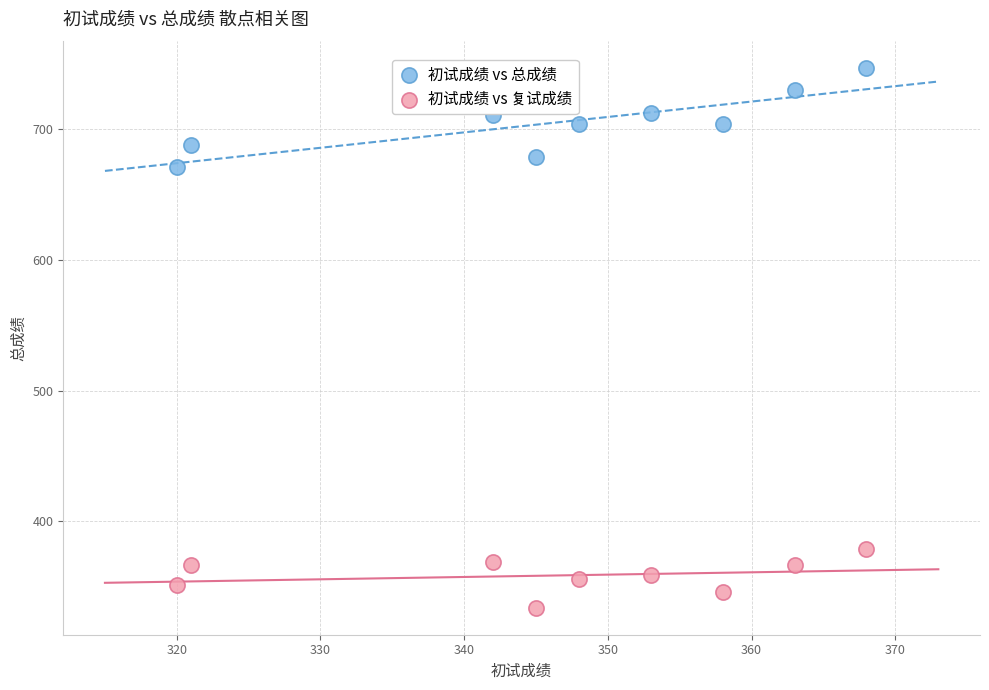

Across all data points, what is the range of X values (max minus min)?

48